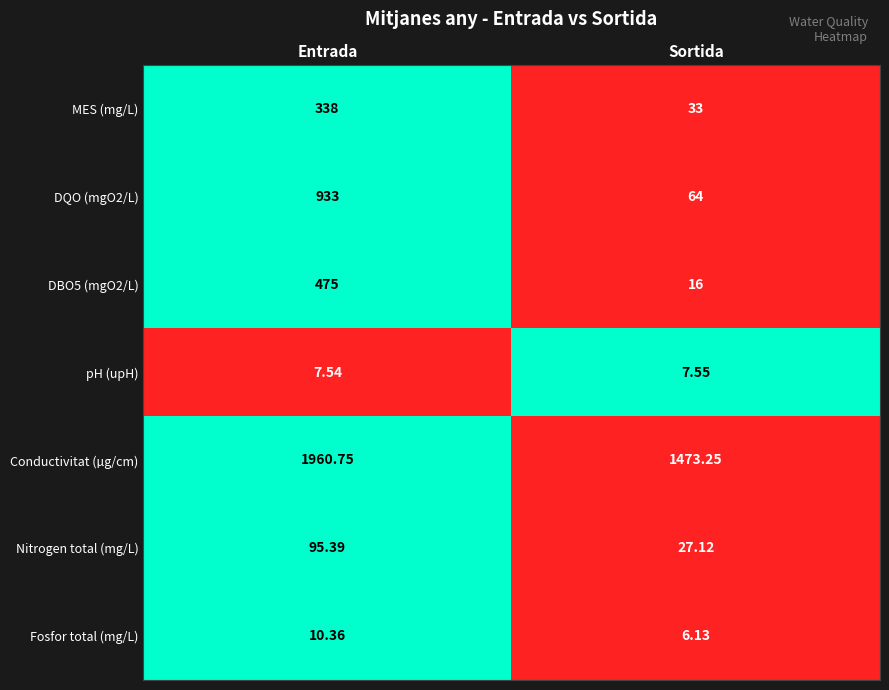

Which category has the highest value in the Nitrogen total (mg/L) series?

Entrada